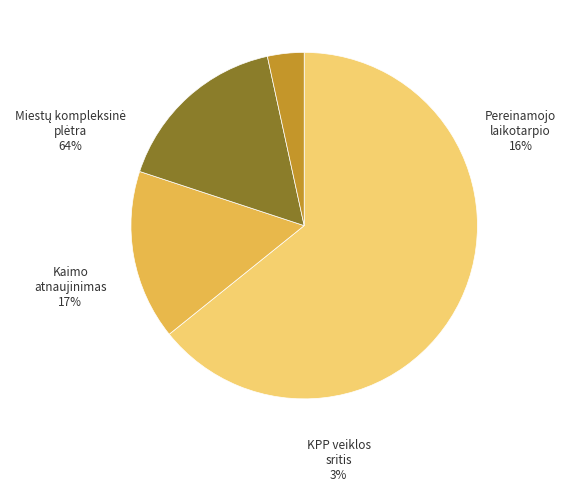

Is there any slice that represents more than half of the pie?

Yes